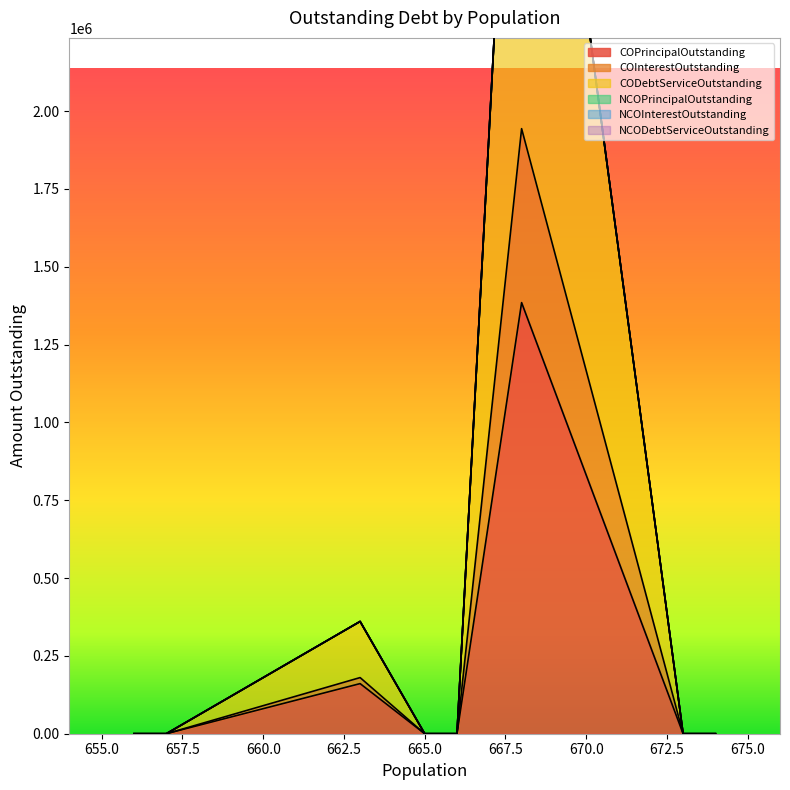

How many series are shown in this chart?

3